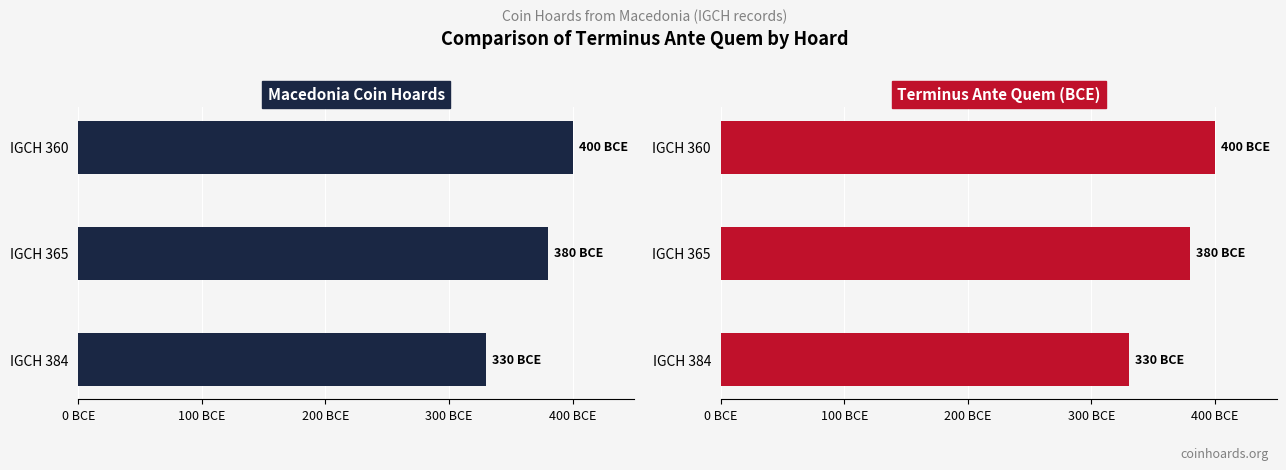

What is the smallest value displayed?

330